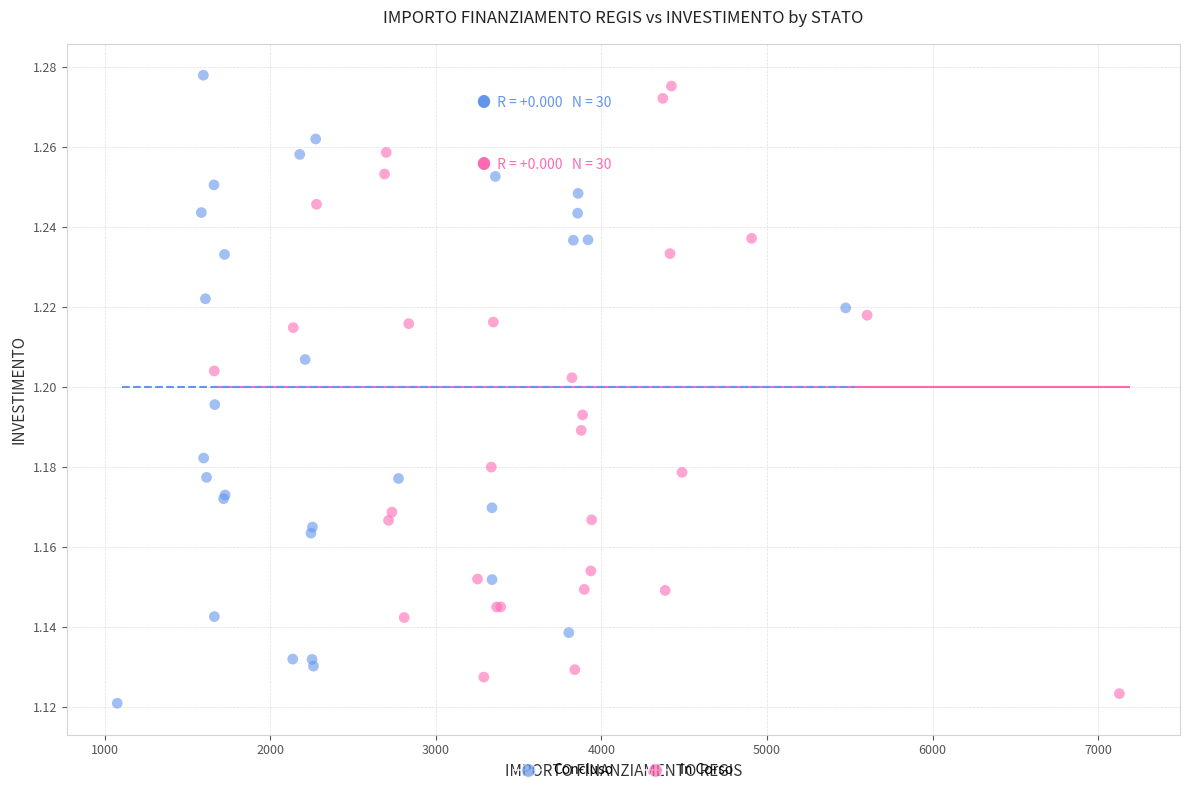

What are all the series names shown in the legend?

Concluso, In Corso